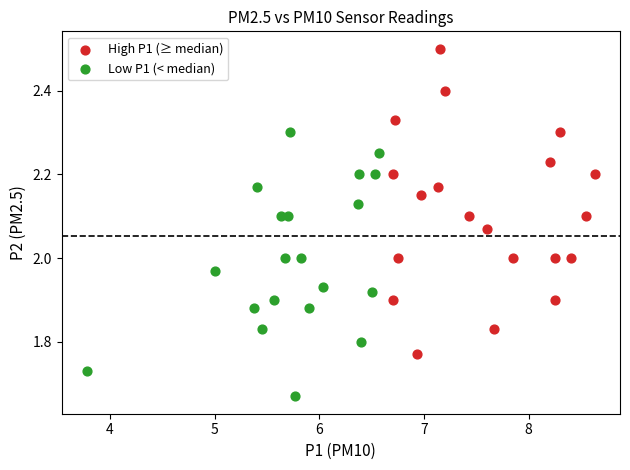

Which series reaches the minimum Y coordinate?

Low P1 (< median)